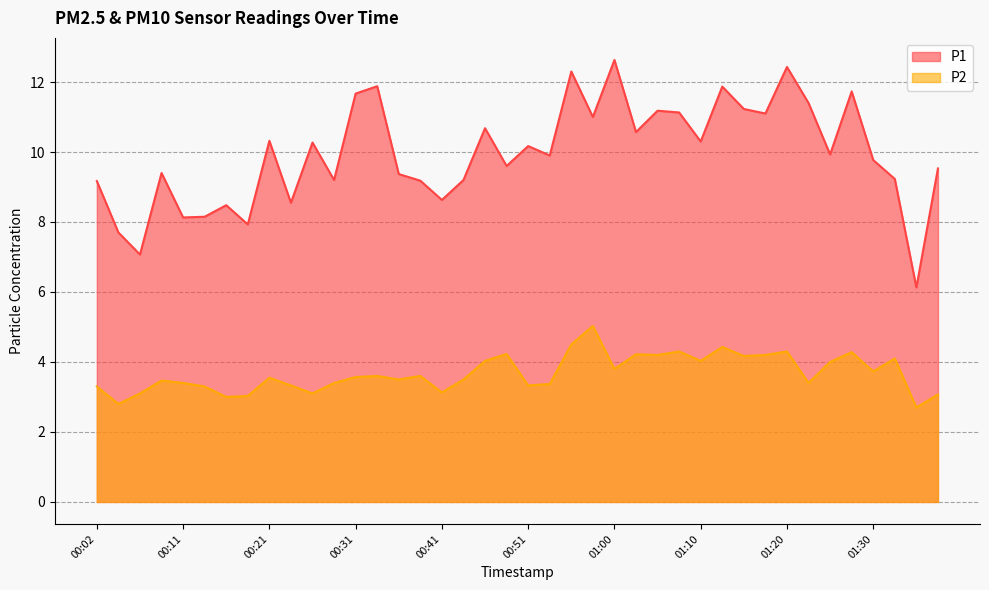

How many interior local peaks does the P2 series have?

12